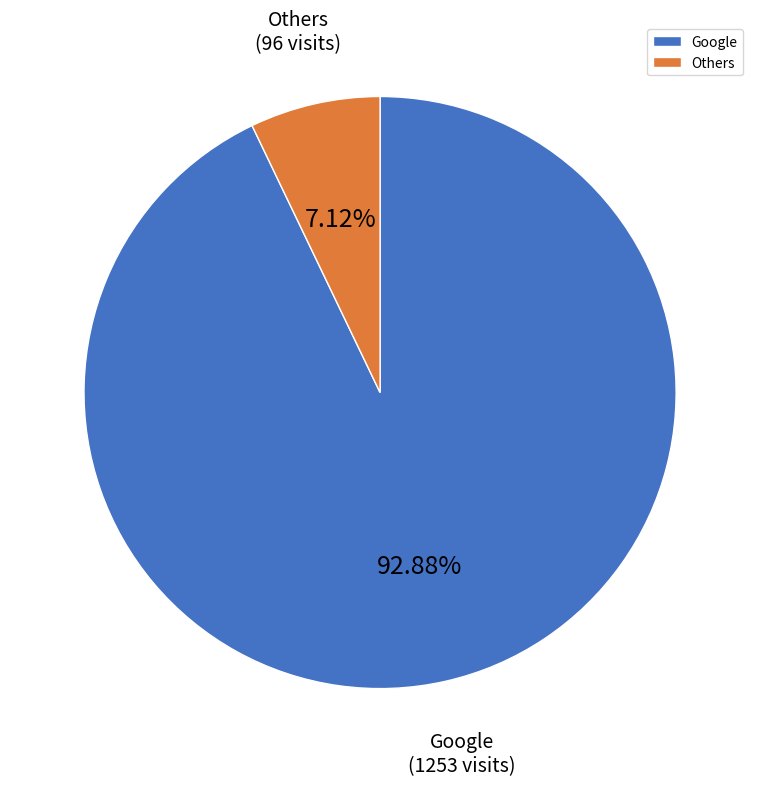

What is the smallest slice in the pie chart?

Others